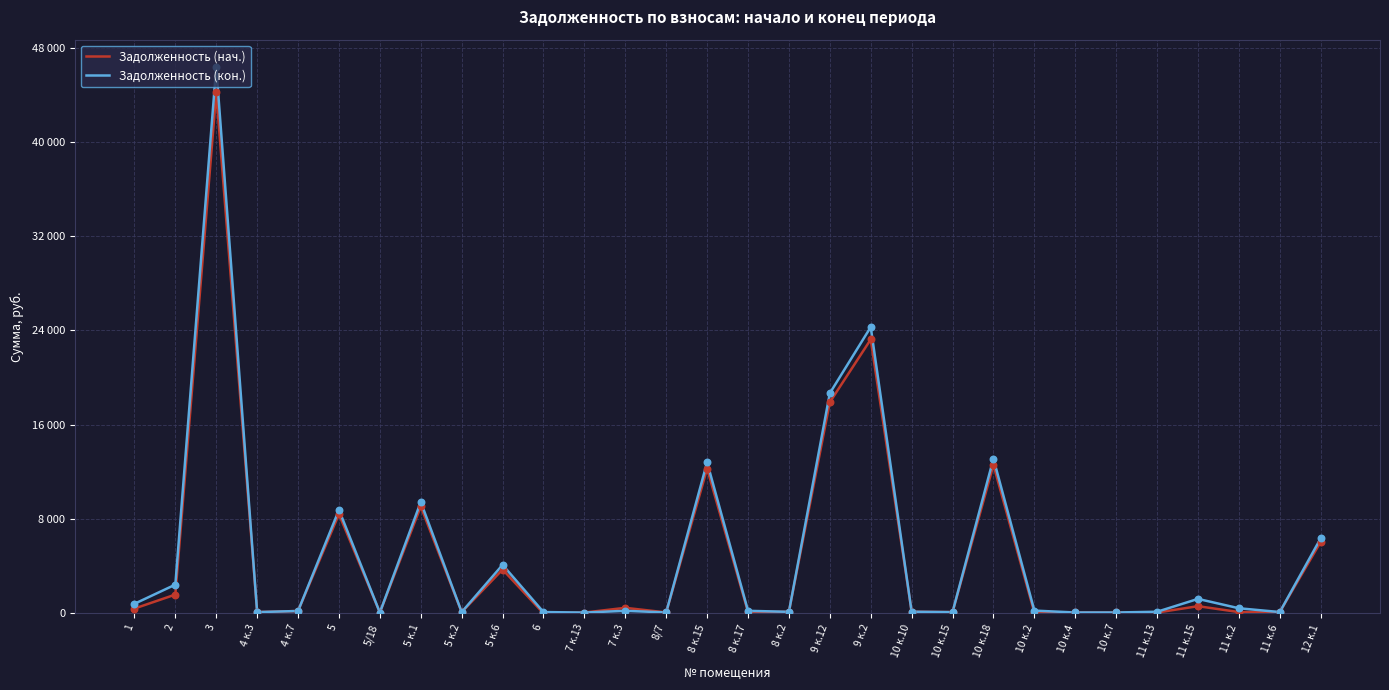

Is the value of Задолженность (кон.) at 5 к.6 greater than the value of Задолженность (нач.) at 5 к.1?

No